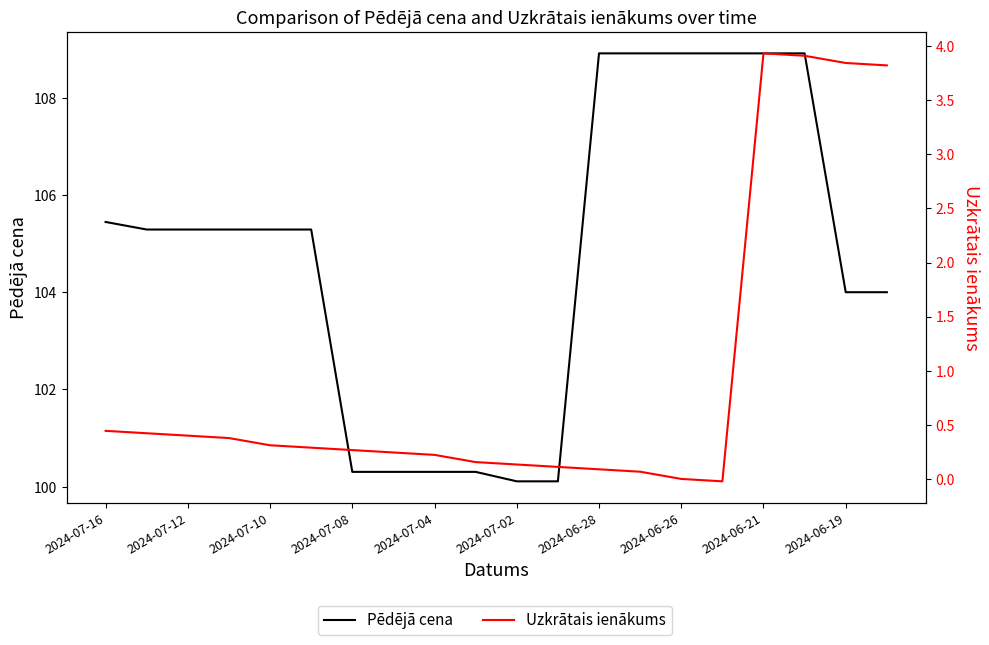

True or false: Pēdējā cena and Uzkrātais ienākums intersect in this chart.

False